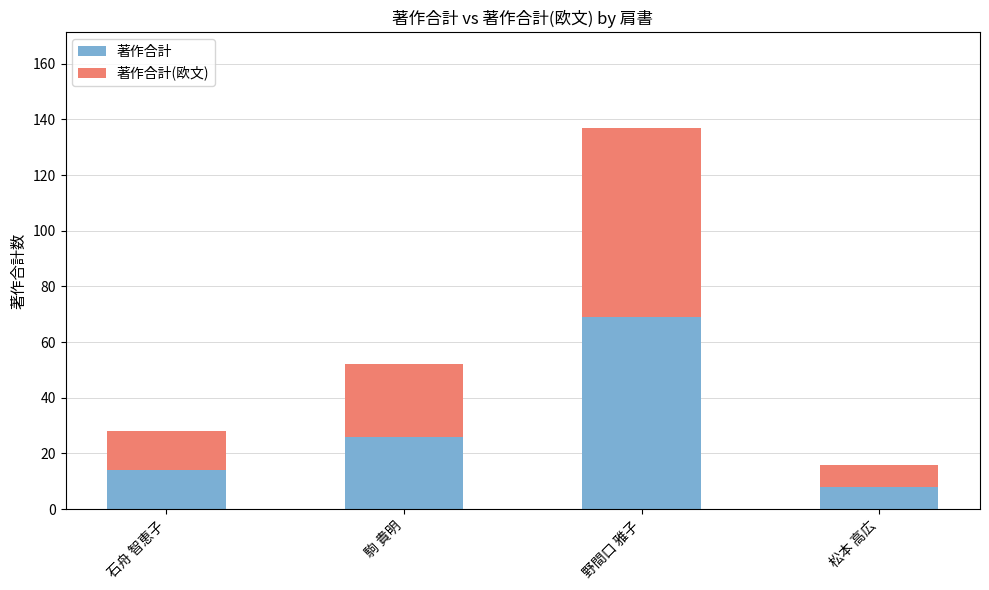

At which category is the sum across all series the highest?

野間口 雅子